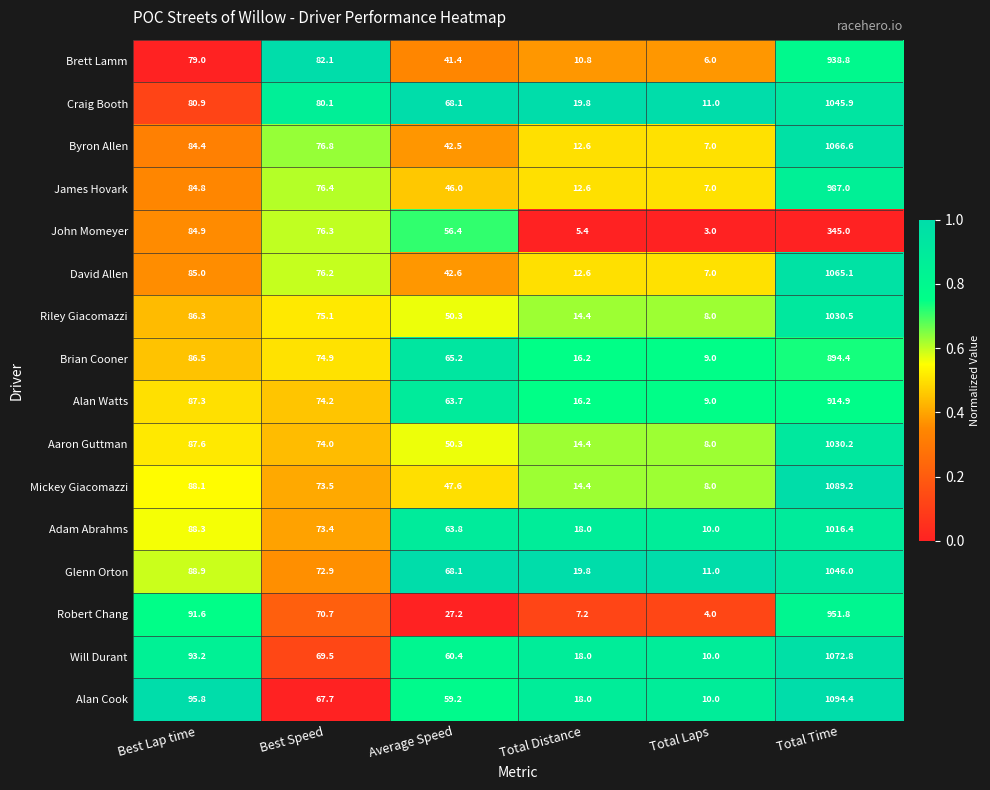

Which series has the largest total across all categories?

Alan Cook